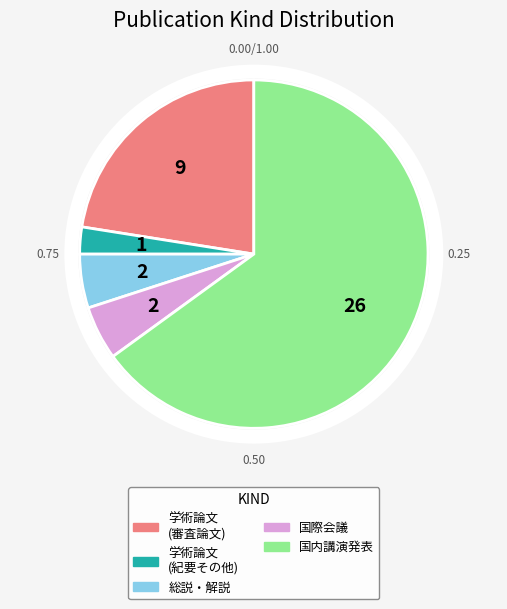

To the nearest percent, what is the difference between the largest and smallest slice percentages?

62%